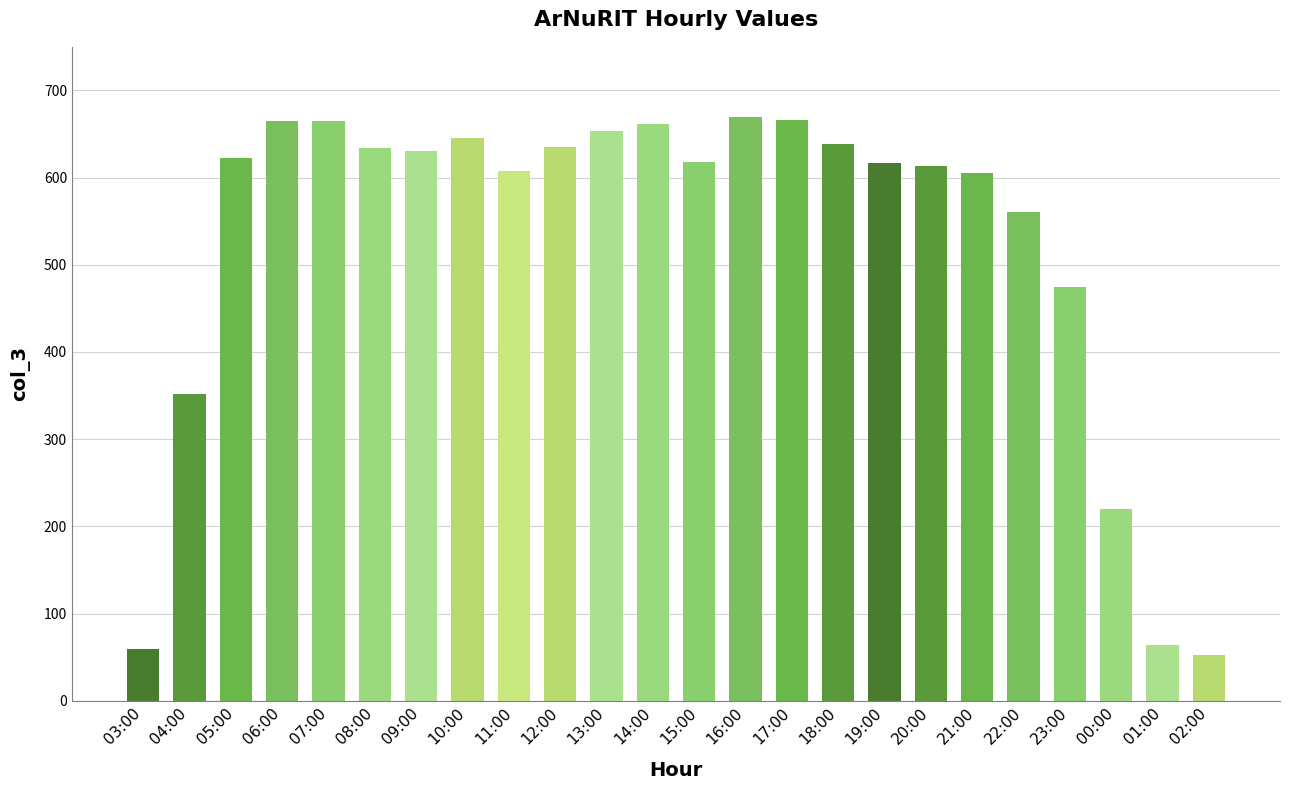

The value at 01:00 is 64. True or false?

True